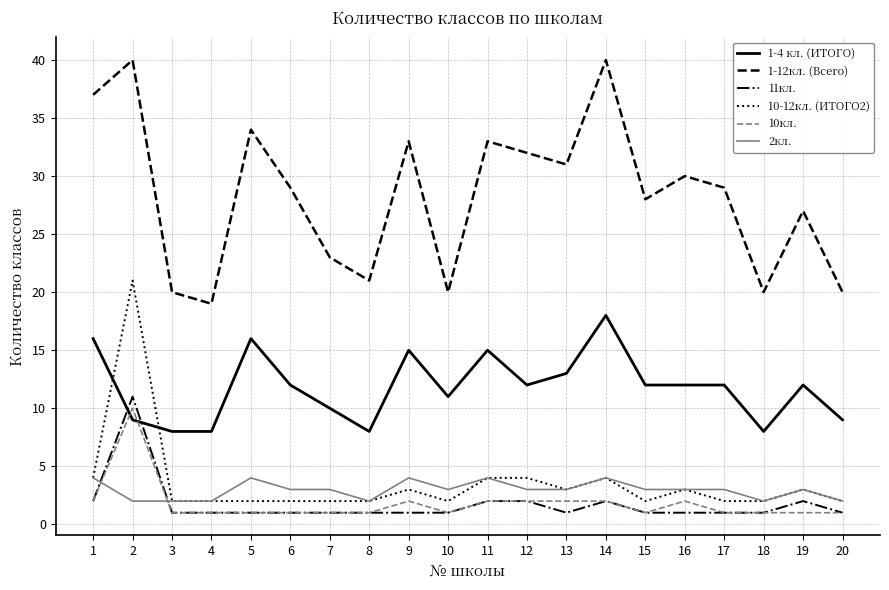

What is the smallest value displayed?

1